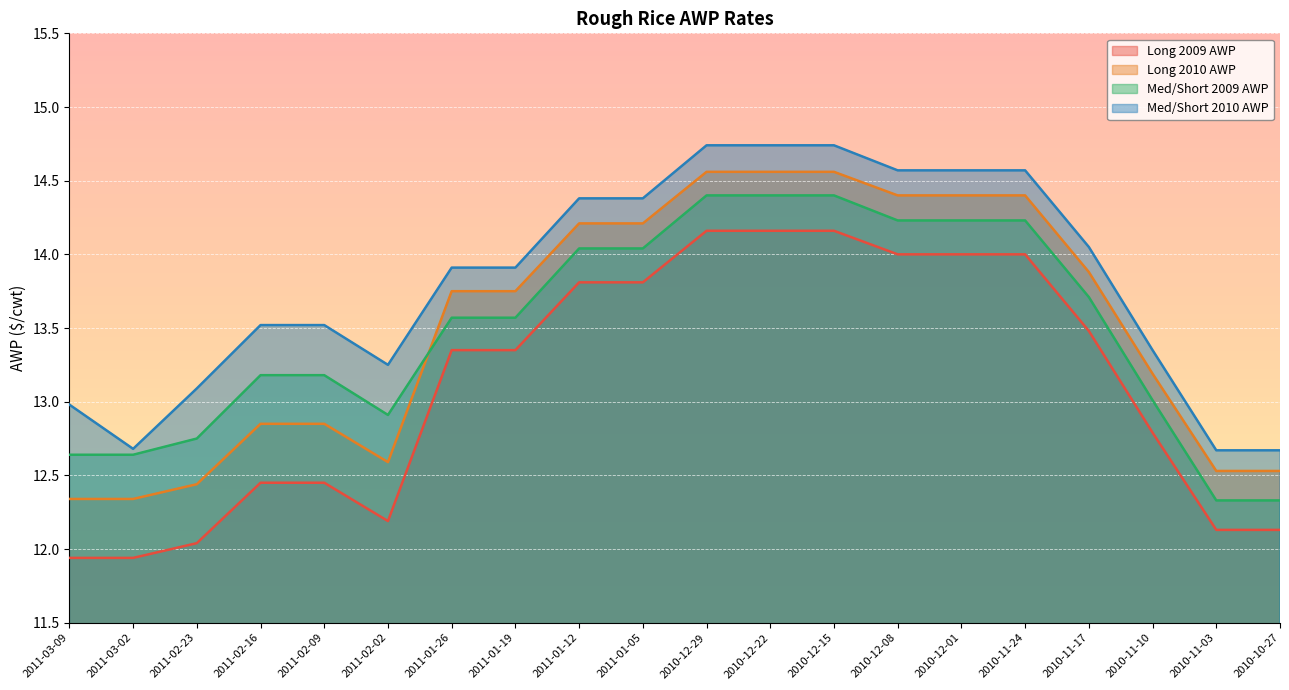

True or false: Long 2009 AWP has a value of 12.1 at 2010-11-03.

True